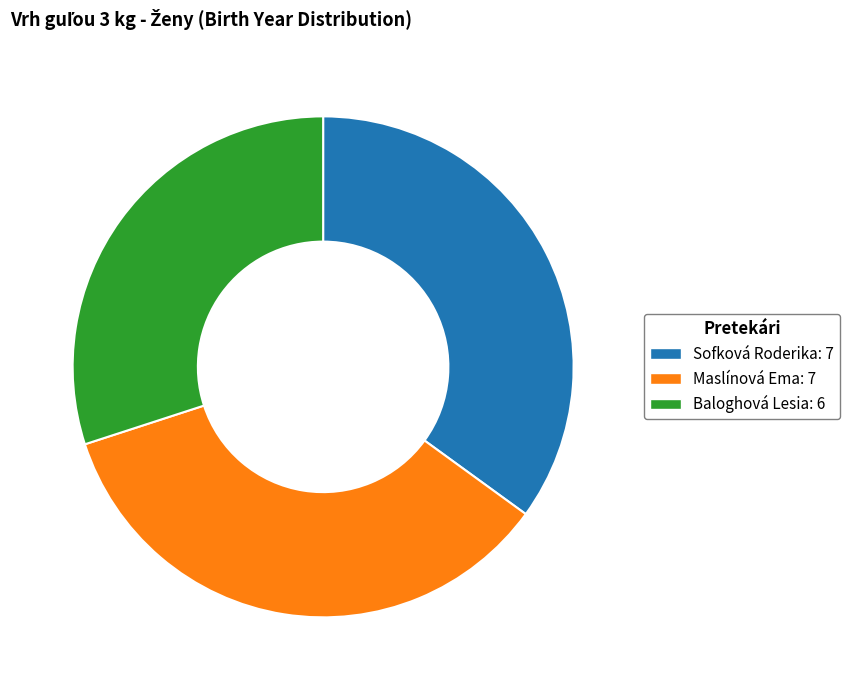

How many segments does this pie chart have?

3